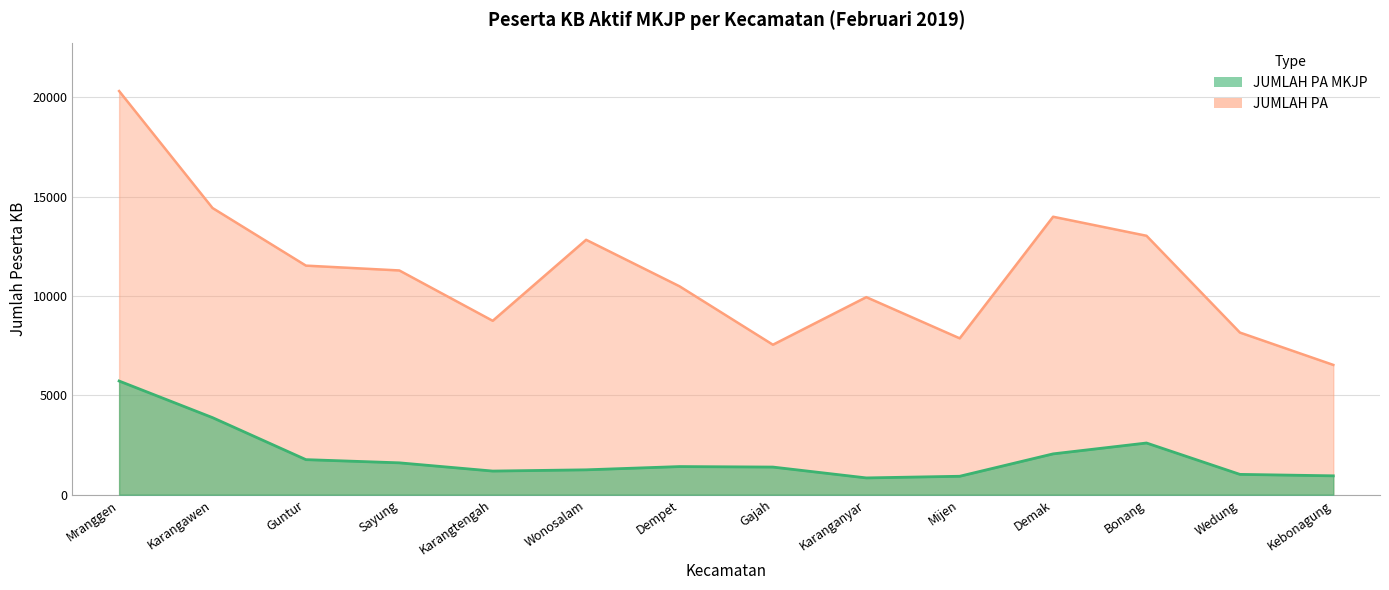

True or false: JUMLAH PA MKJP has a value of 1278 at Karanganyar.

False